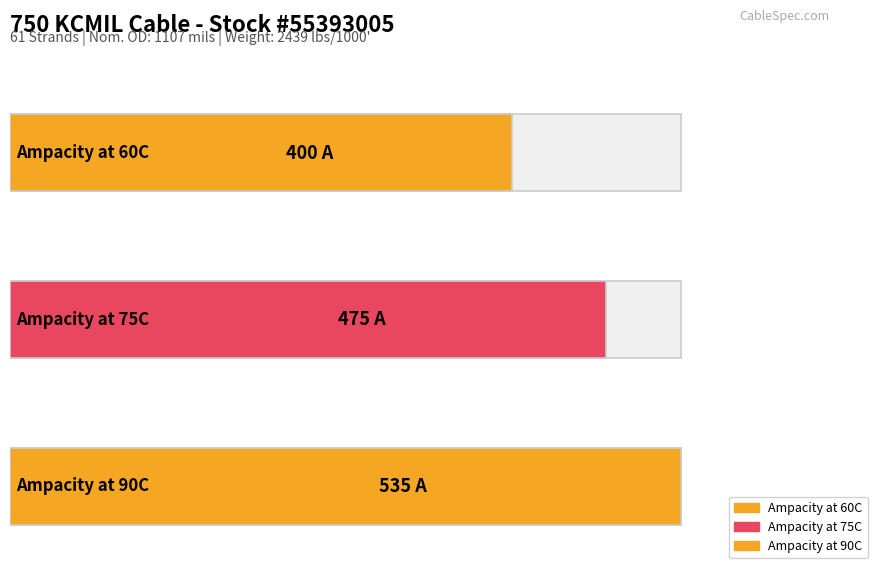

What is the average value?

470